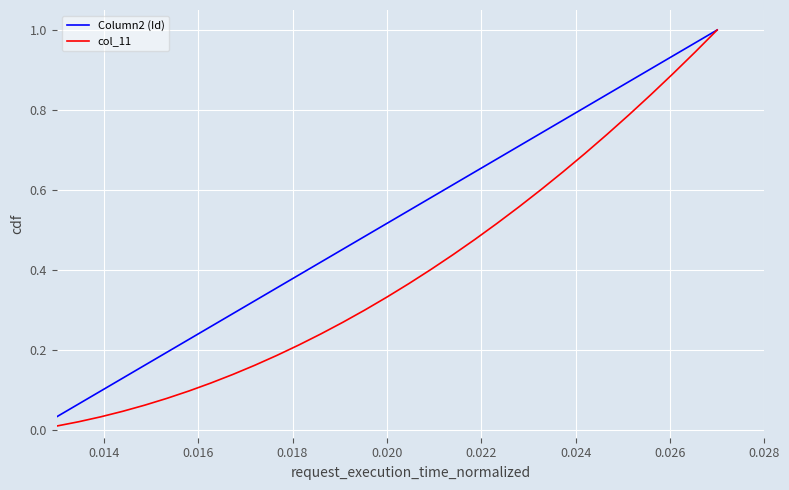

Which series has the largest total across all categories?

Column2 (Id)